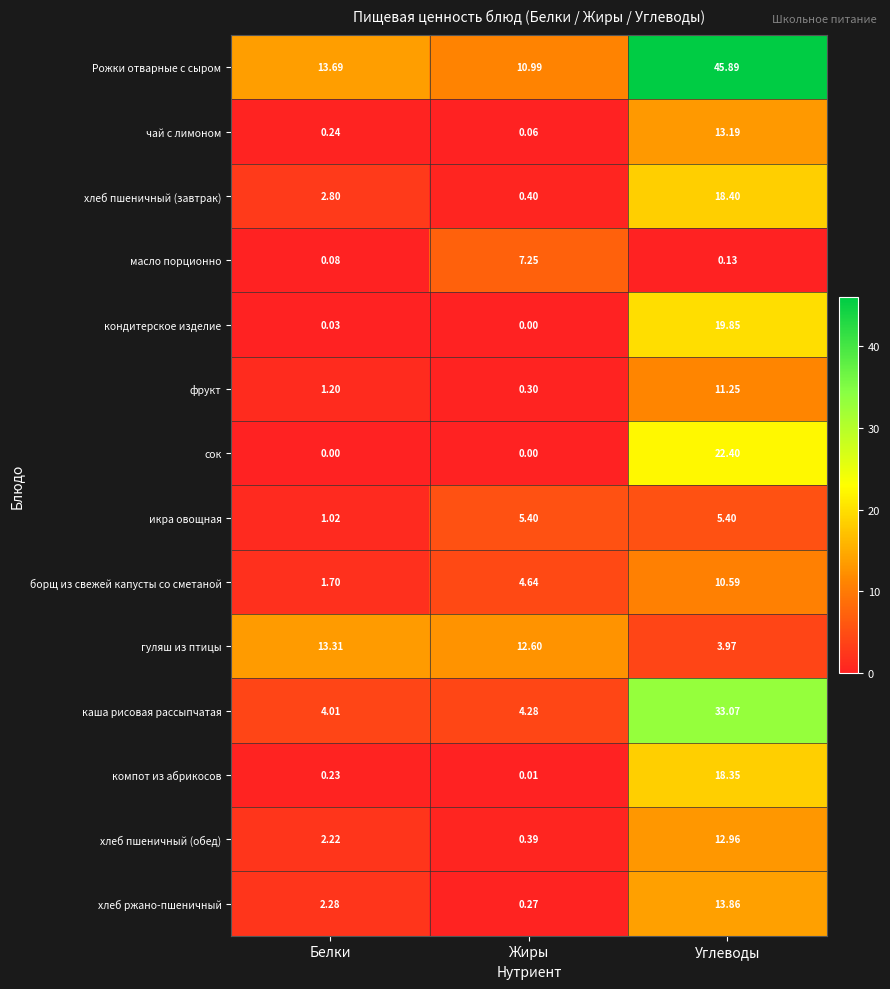

At which label does хлеб пшеничный (обед) reach its minimum?

Жиры